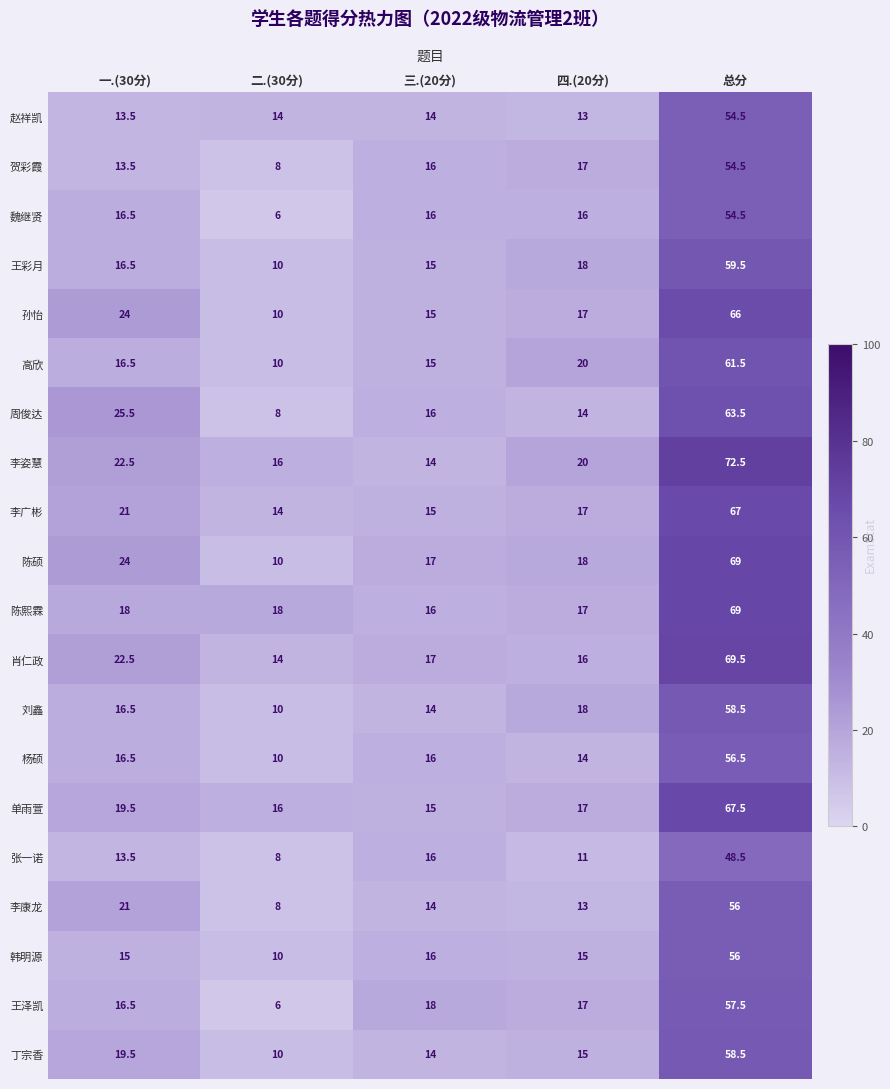

At which label does 高欣 first exceed 16?

一.(30分)